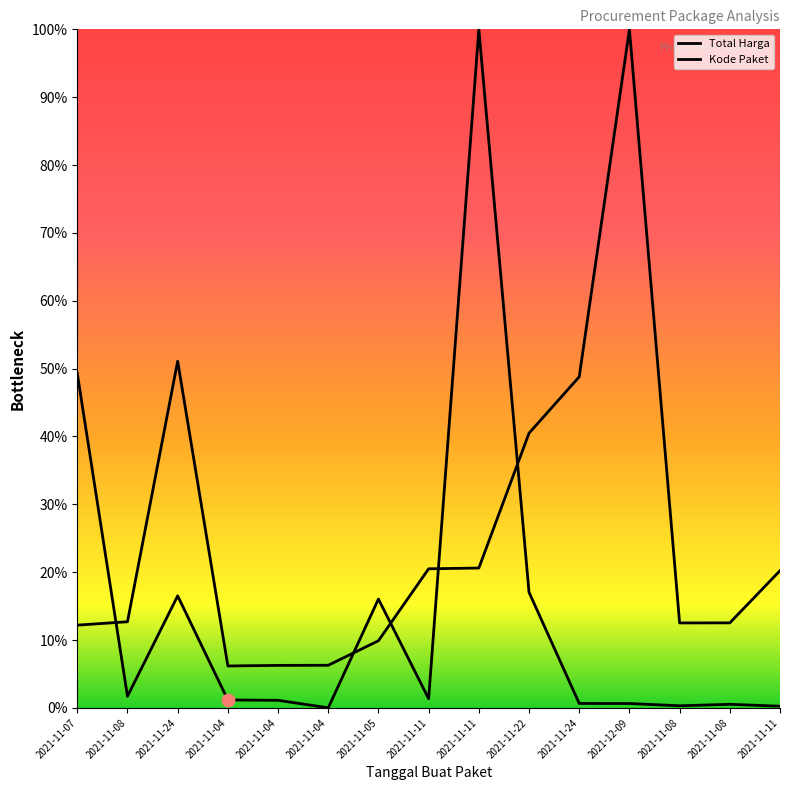

At which category is the sum across all series the highest?

2021-11-11